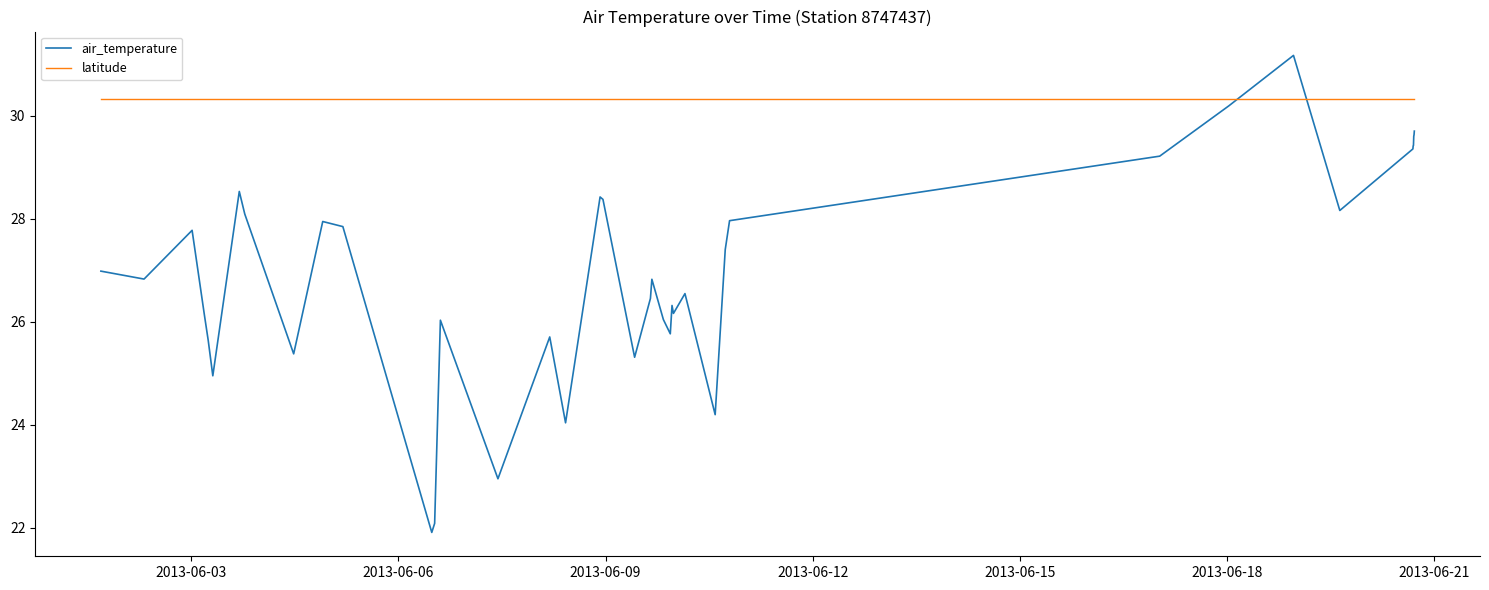

Which series has the largest range (max minus min)?

air_temperature